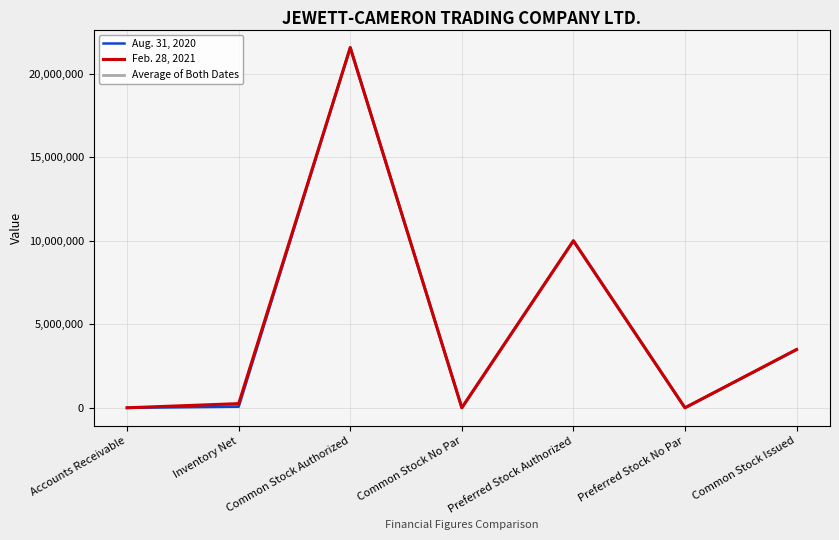

Which category has the lowest value in the Feb. 28, 2021 series?

Accounts Receivable